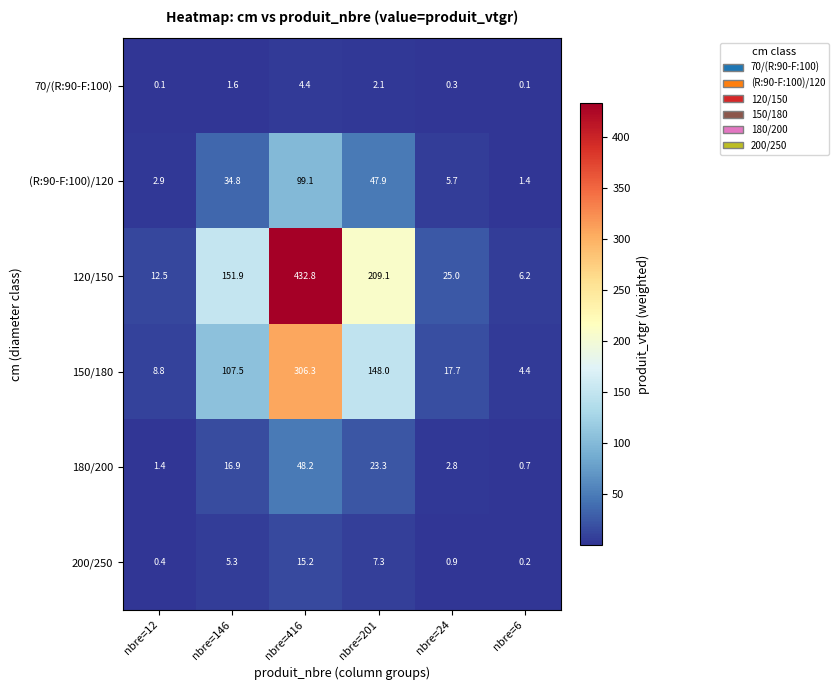

Where does the 180/200 series first go above 16?

nbre=146